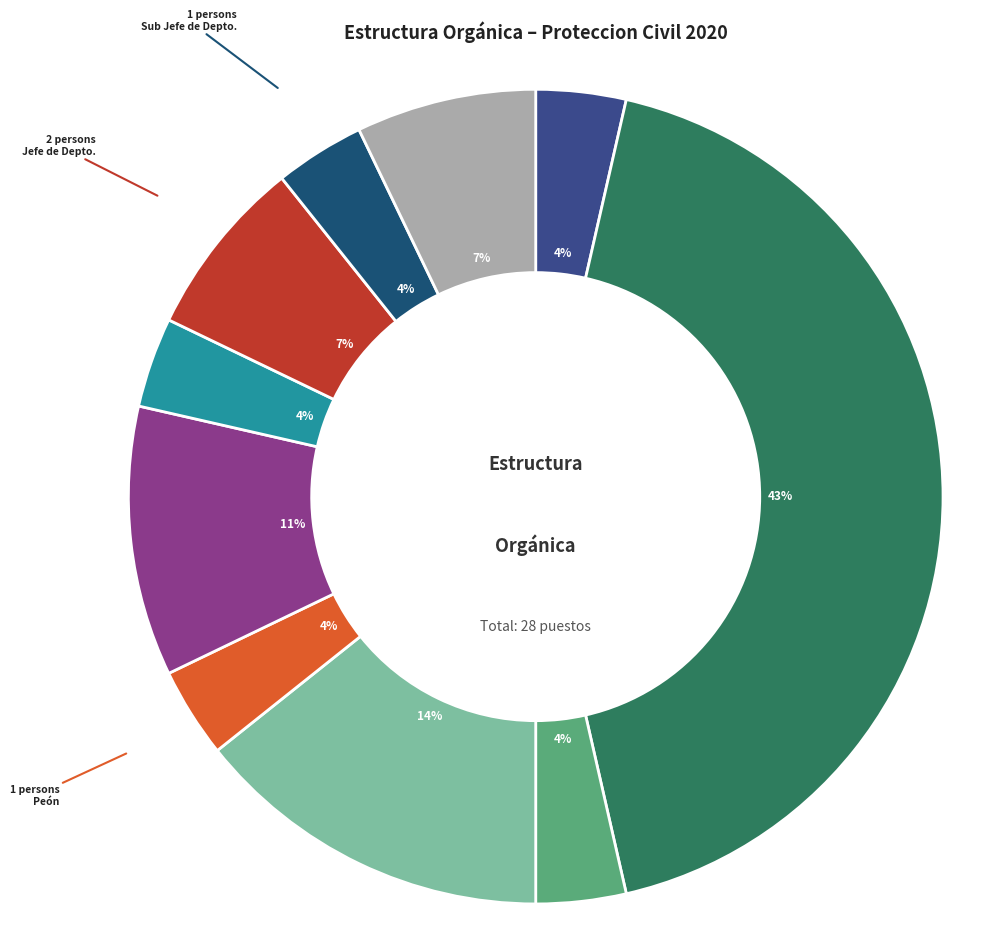

How many segments does this pie chart have?

10